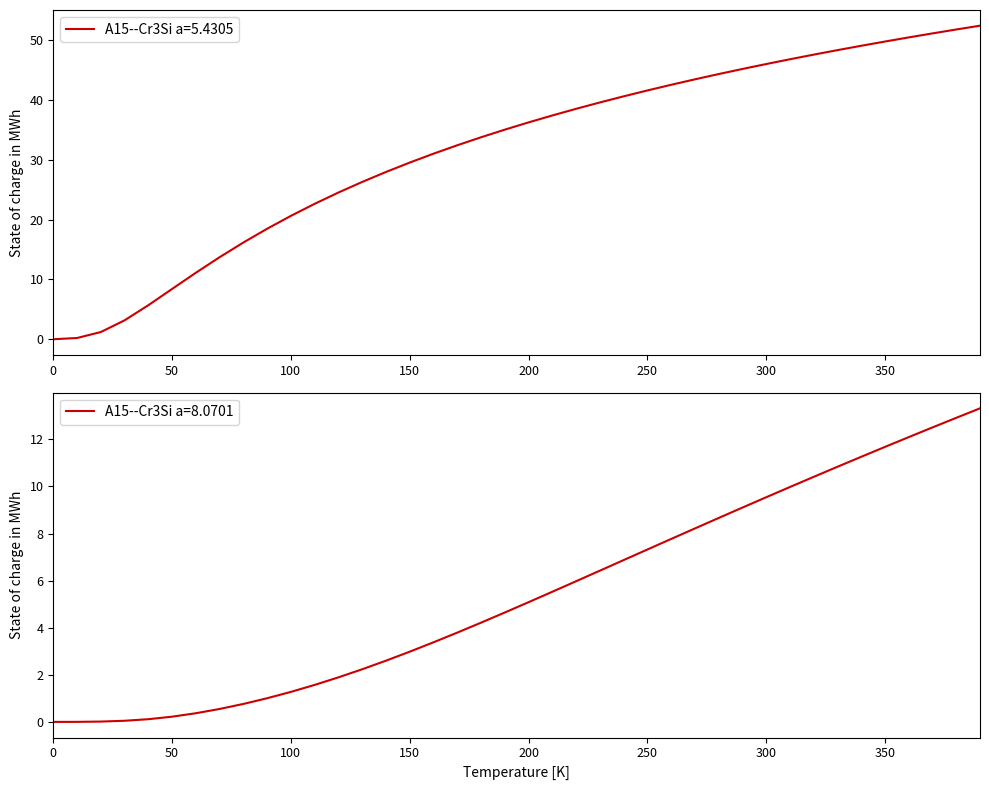

What is the difference between the maximum and minimum values in the A15--Cr3Si a=5.4305 series?

52.4